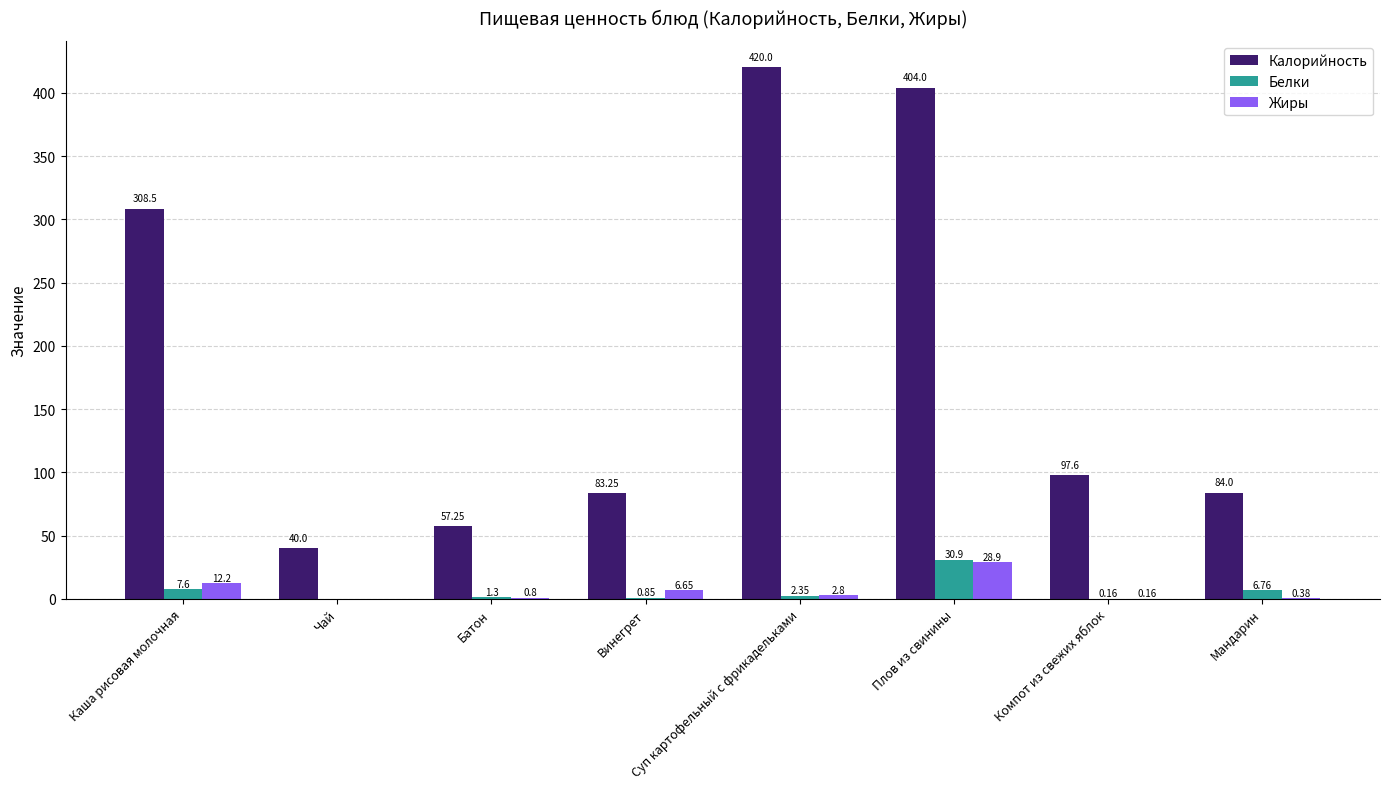

How many groups of bars are there?

8